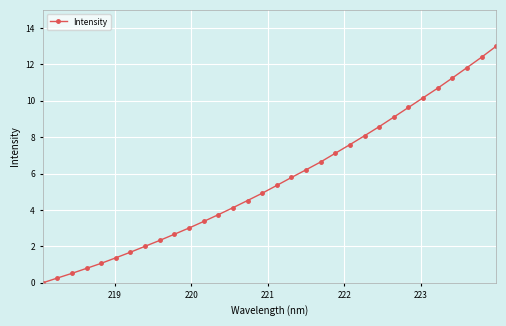

What is the greatest value displayed?

13.0